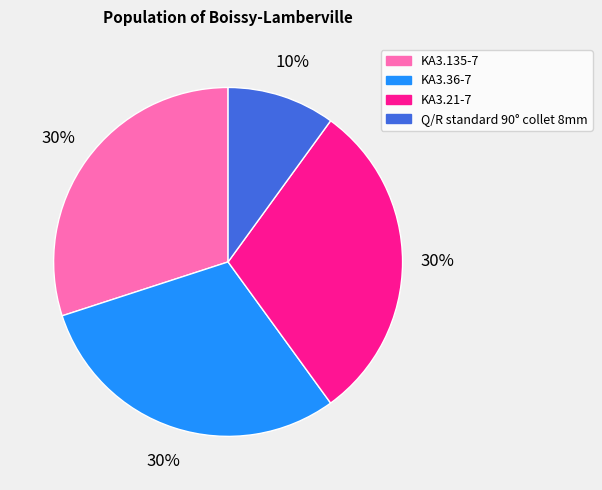

Is the sum of Q/R standard 90° collet 8mm and KA3.21-7 greater than half?

No